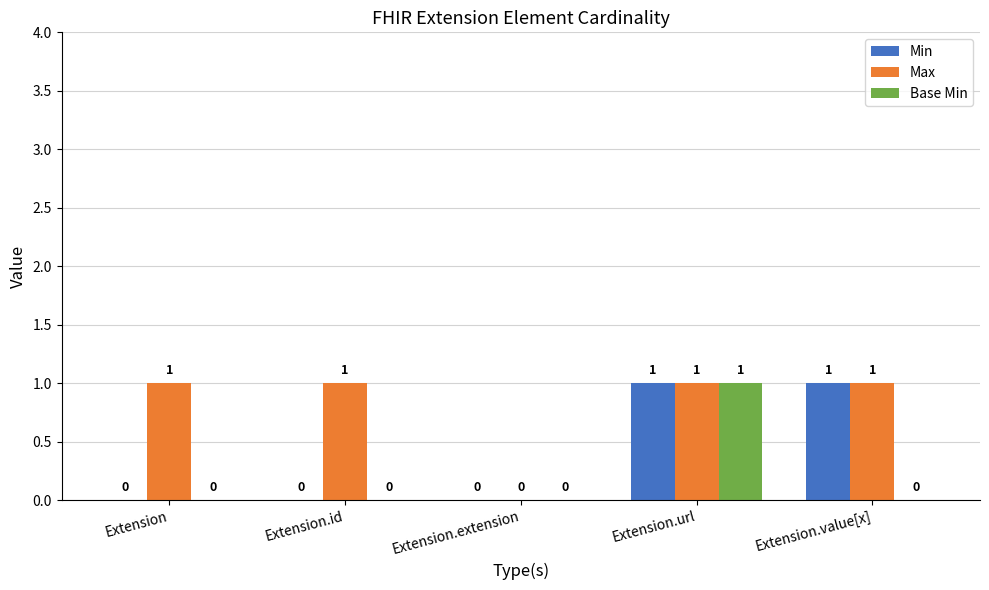

At which label is Max closest to 0?

Extension.extension